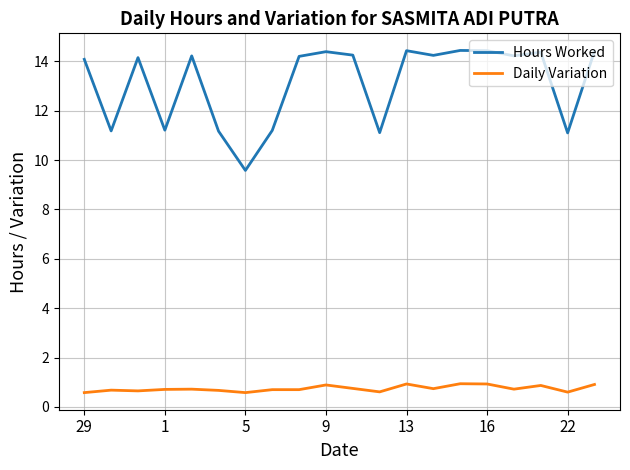

List the series in order of their overall mean, lowest first.

Daily Variation, Hours Worked